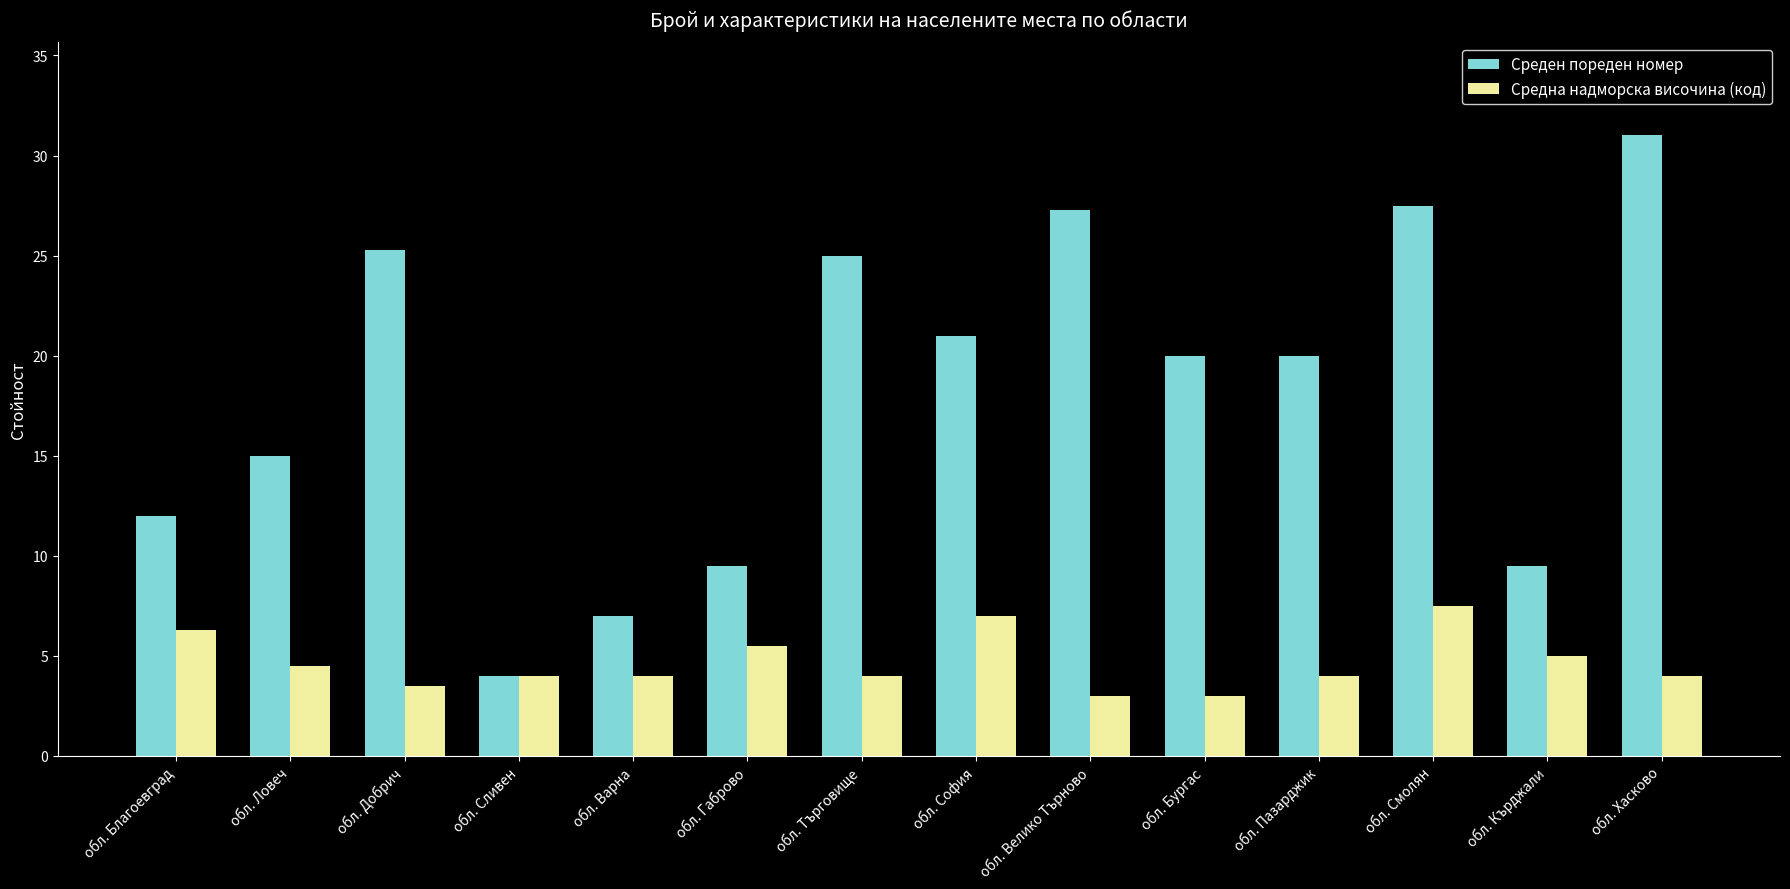

The value of Средна надморска височина (код) at обл. София is 7.0. True or false?

True